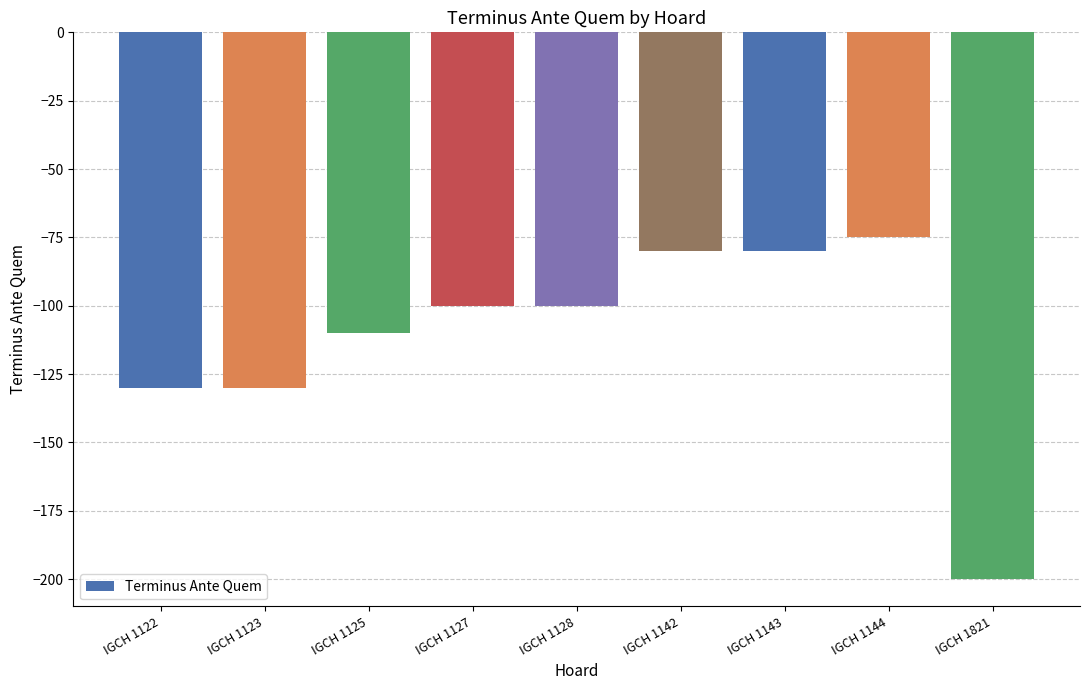

At which category does the chart reach its minimum across all series?

IGCH 1821